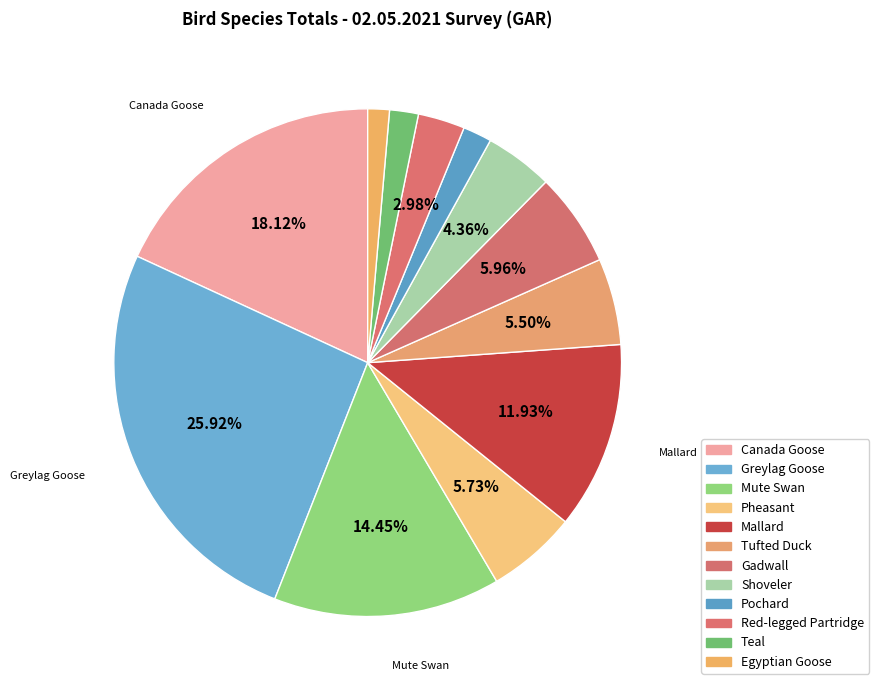

Is it true that Pheasant is 1% of the pie?

False